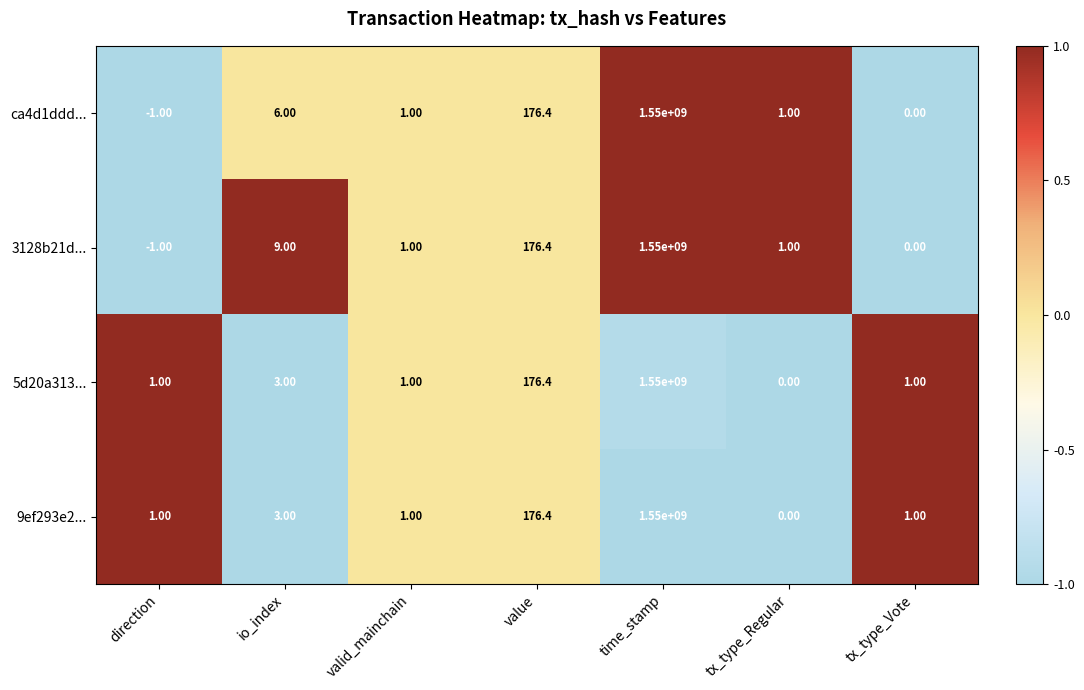

What is the difference between the maximum and minimum values in the 5d20a313... series?

1550000000.0